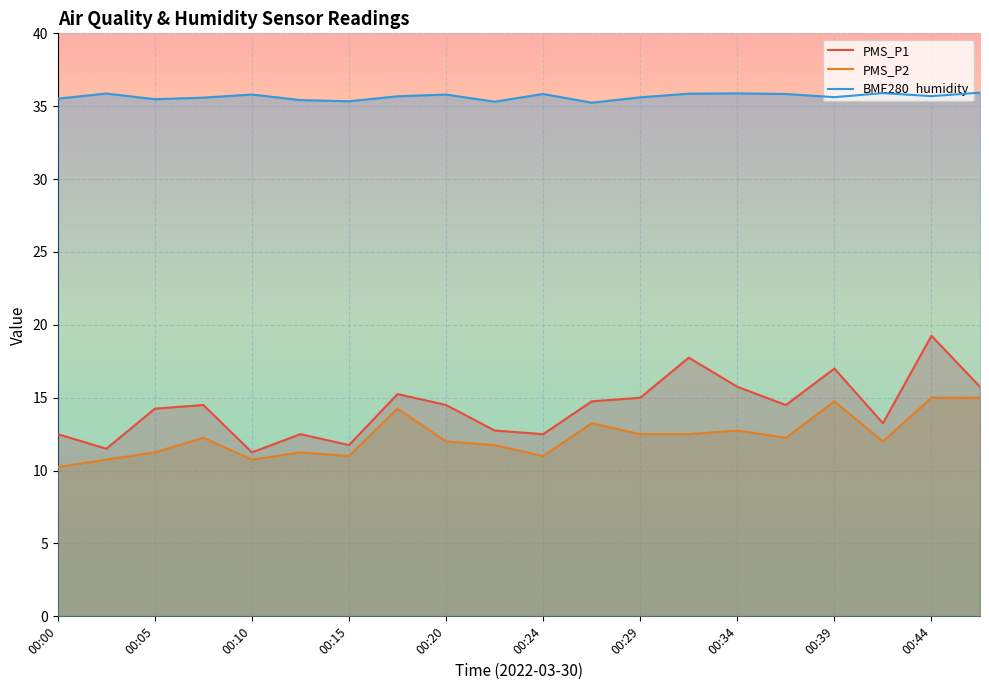

What is the value of the PMS_P2 point at the 1st from the left?

10.2